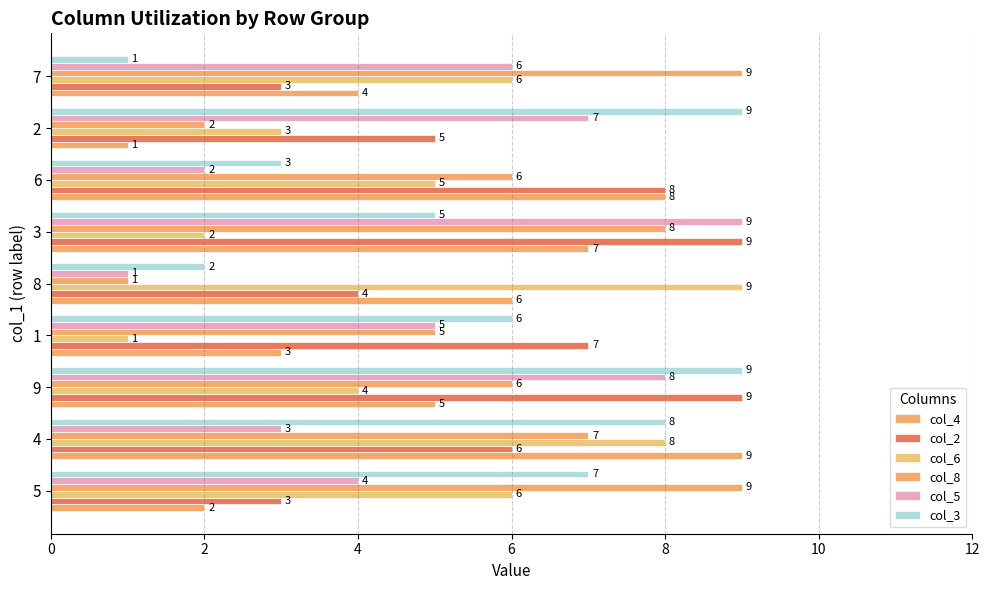

How many series are shown in this chart?

6